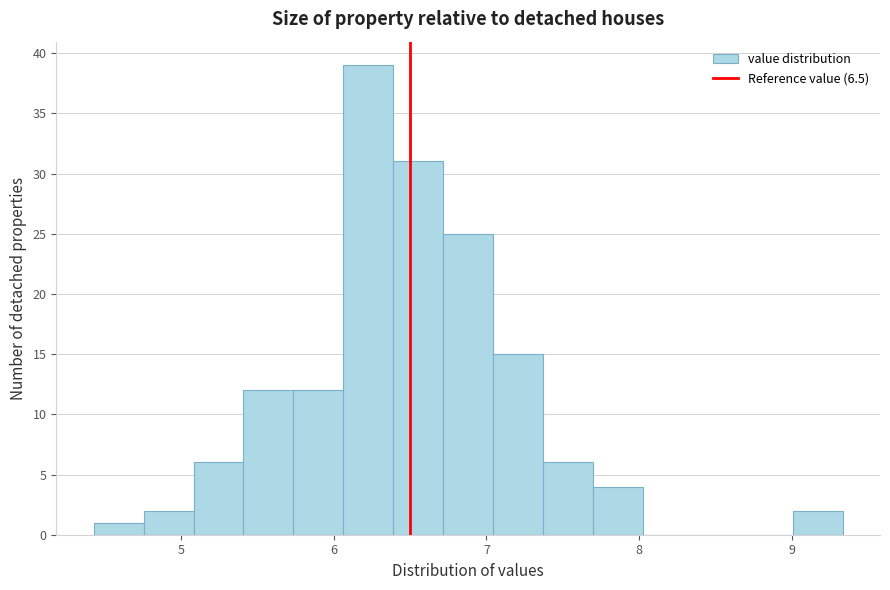

Around what value on the x-axis is the tallest bar? Give the approximate position of its centre, as read against the axis.

6.2